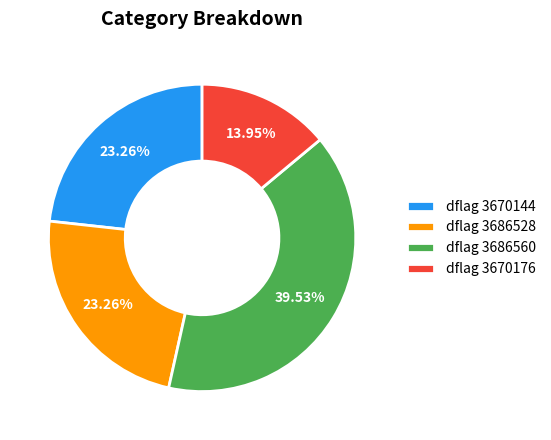

Which has a higher value, dflag 3670176 or dflag 3670144?

dflag 3670144